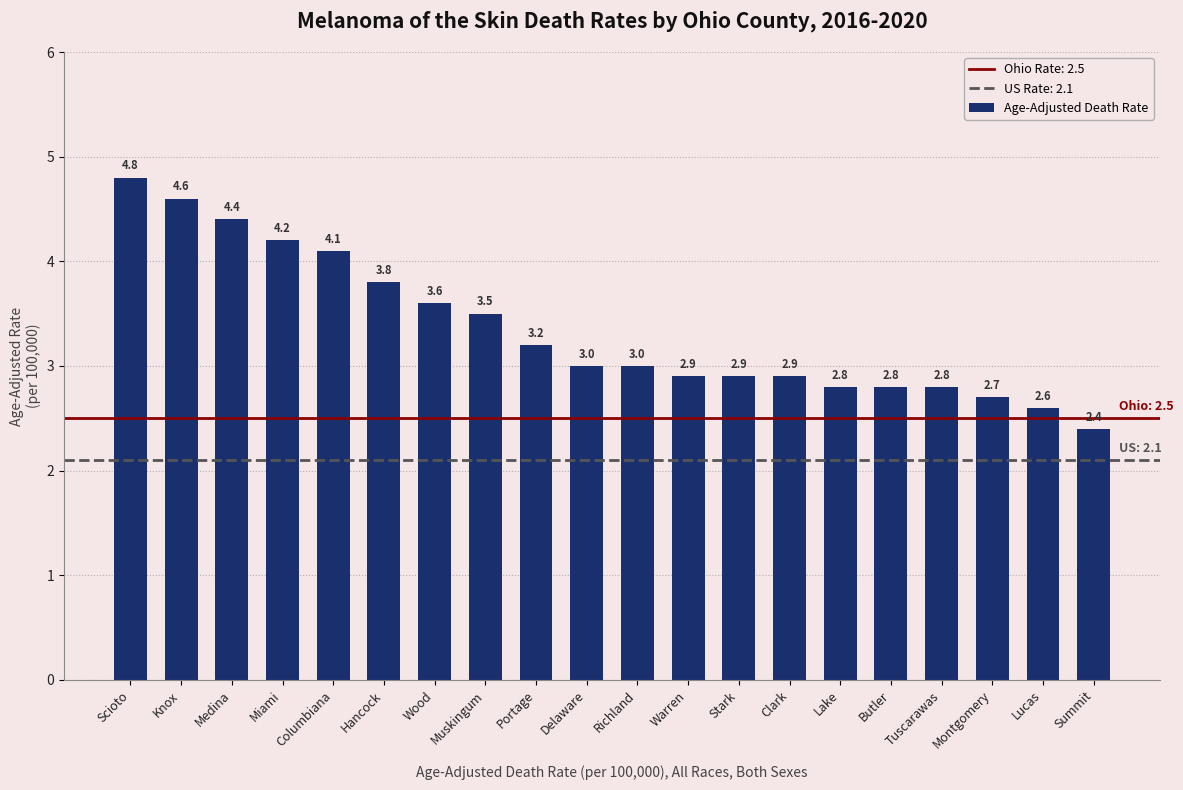

What position from the right is Richland?

10